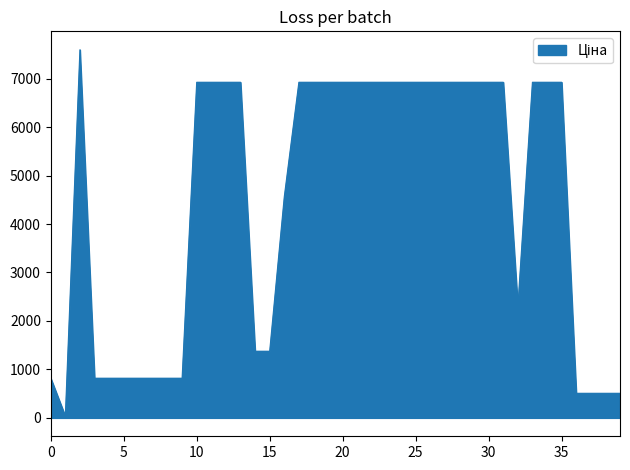

What is the maximum value shown in the chart?

7596.5